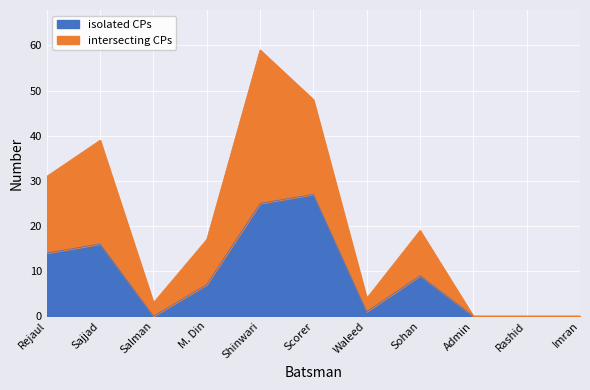

Where is isolated CPs nearest to the value 13?

Rejaul